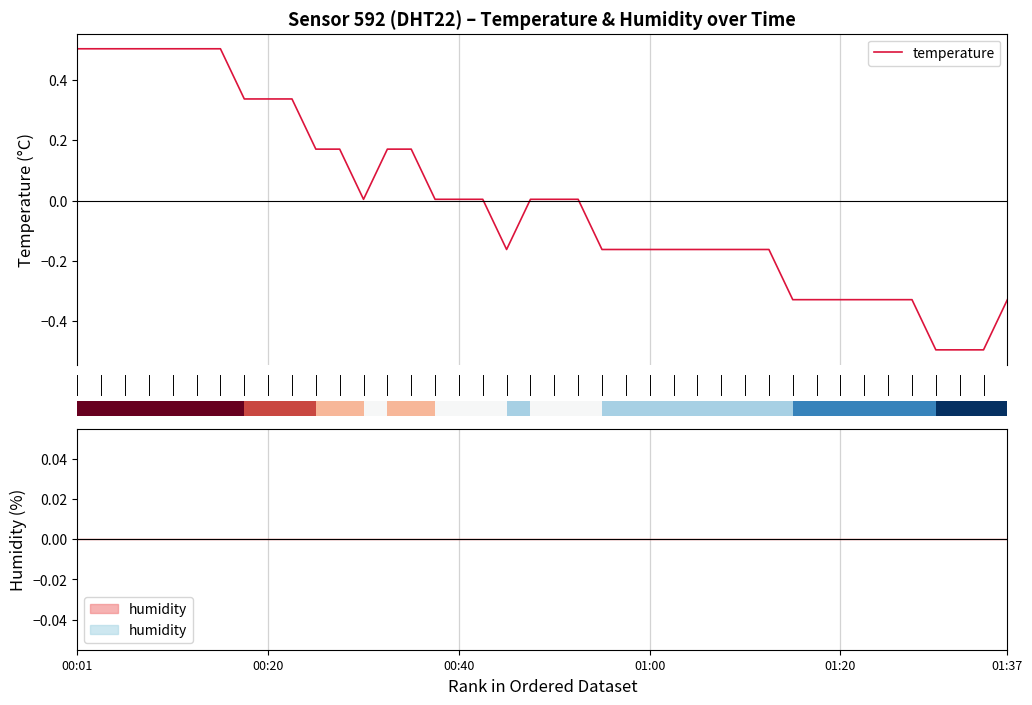

What is the difference between the values at 18 and 9?

0.5